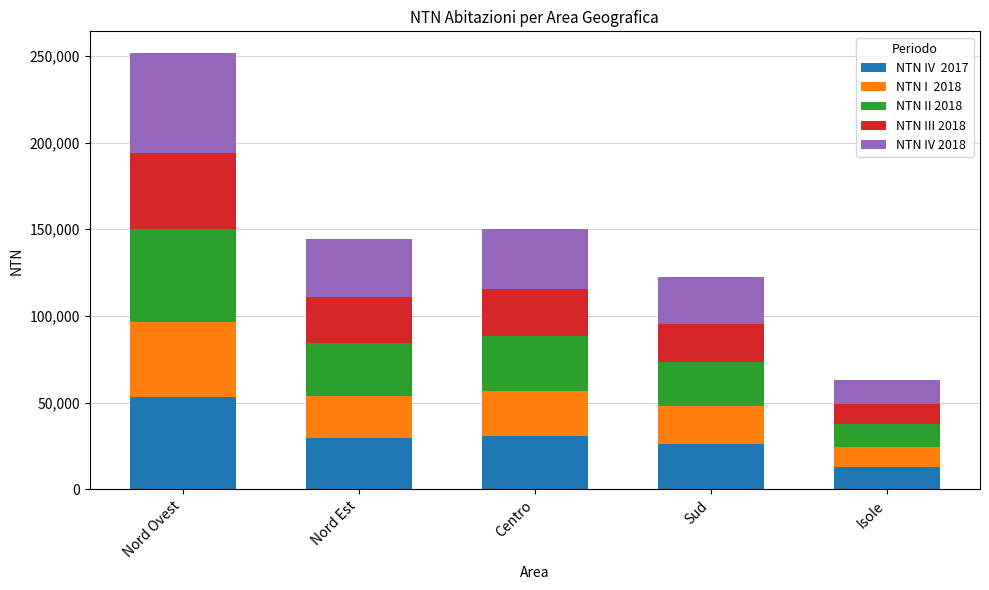

What is the total value across all series at Isole?

63216